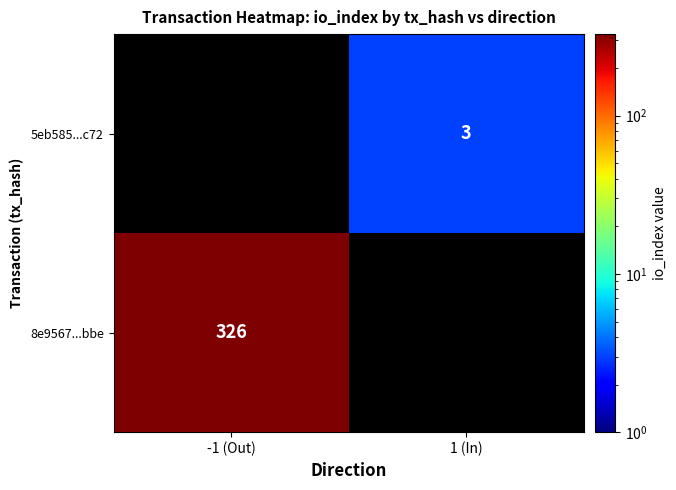

The value of 8e9567...bbe at -1 (Out) is 326. True or false?

True